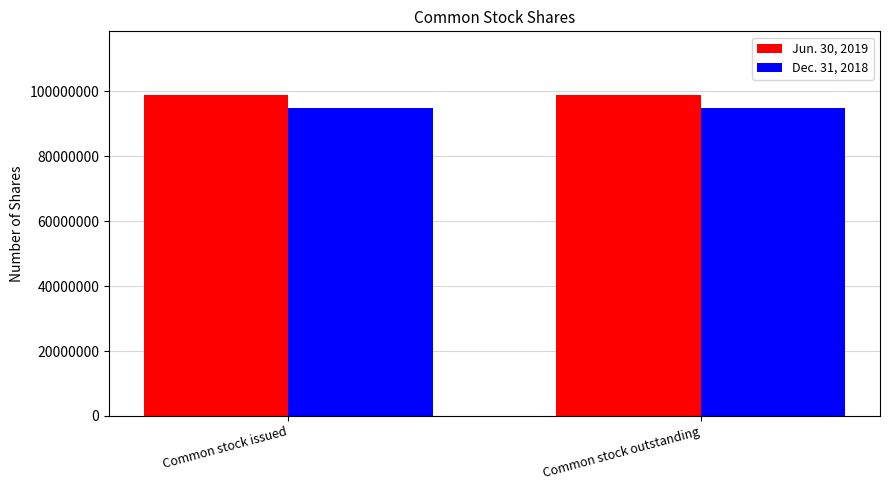

Is the value of Jun. 30, 2019 at Common stock outstanding greater than the value of Dec. 31, 2018 at Common stock issued?

Yes